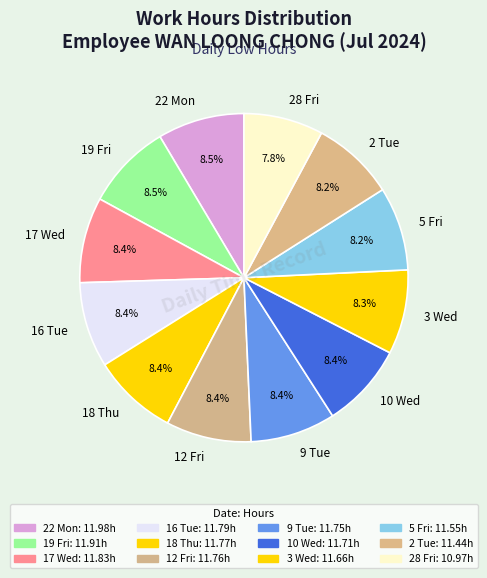

What is the ratio of the value at 12 Fri to the value at 3 Wed?

1.0